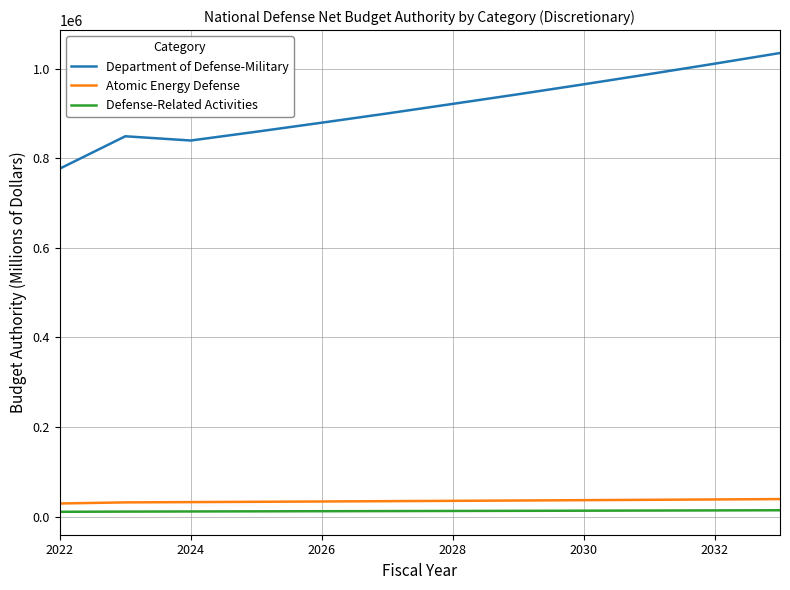

Which series has the largest range (max minus min)?

Department of Defense-Military